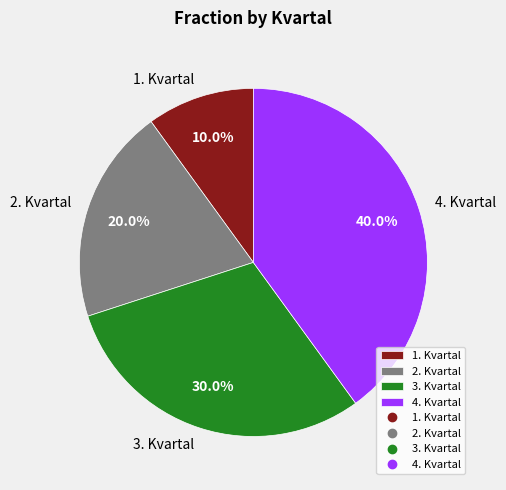

Rank the categories by value from lowest to highest.

1. Kvartal, 2. Kvartal, 3. Kvartal, 4. Kvartal